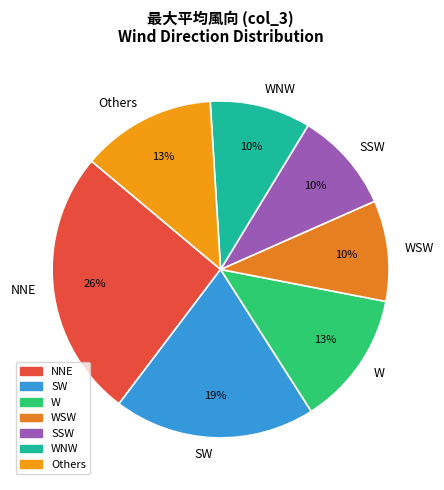

Is there any slice that represents more than half of the pie?

No